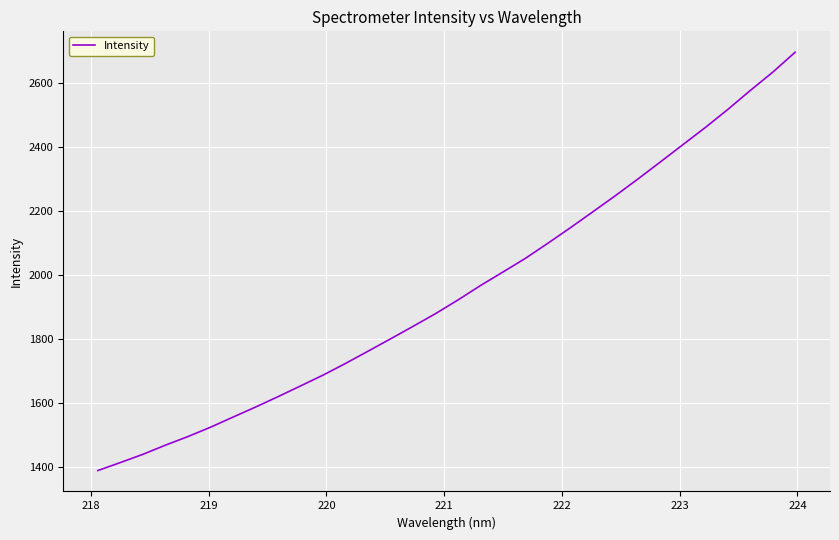

What is the difference between the maximum and minimum values?

1308.3